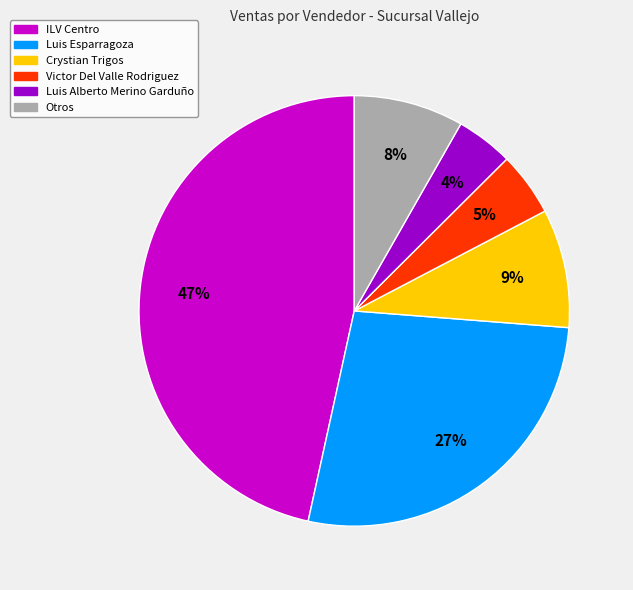

Is there any slice that represents more than half of the pie?

No